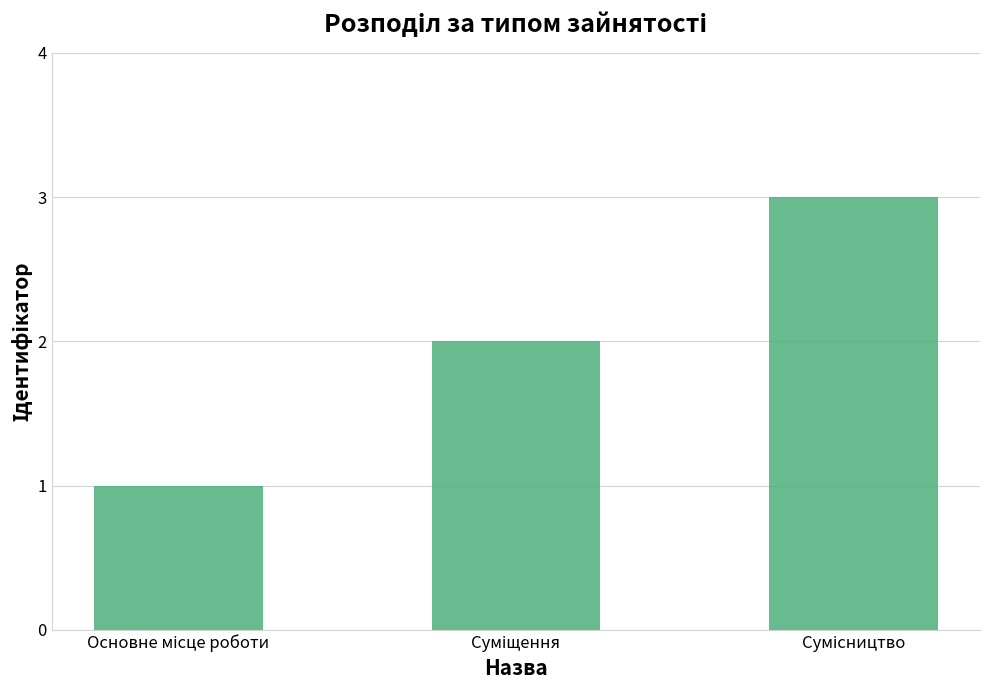

What is the greatest value displayed?

3